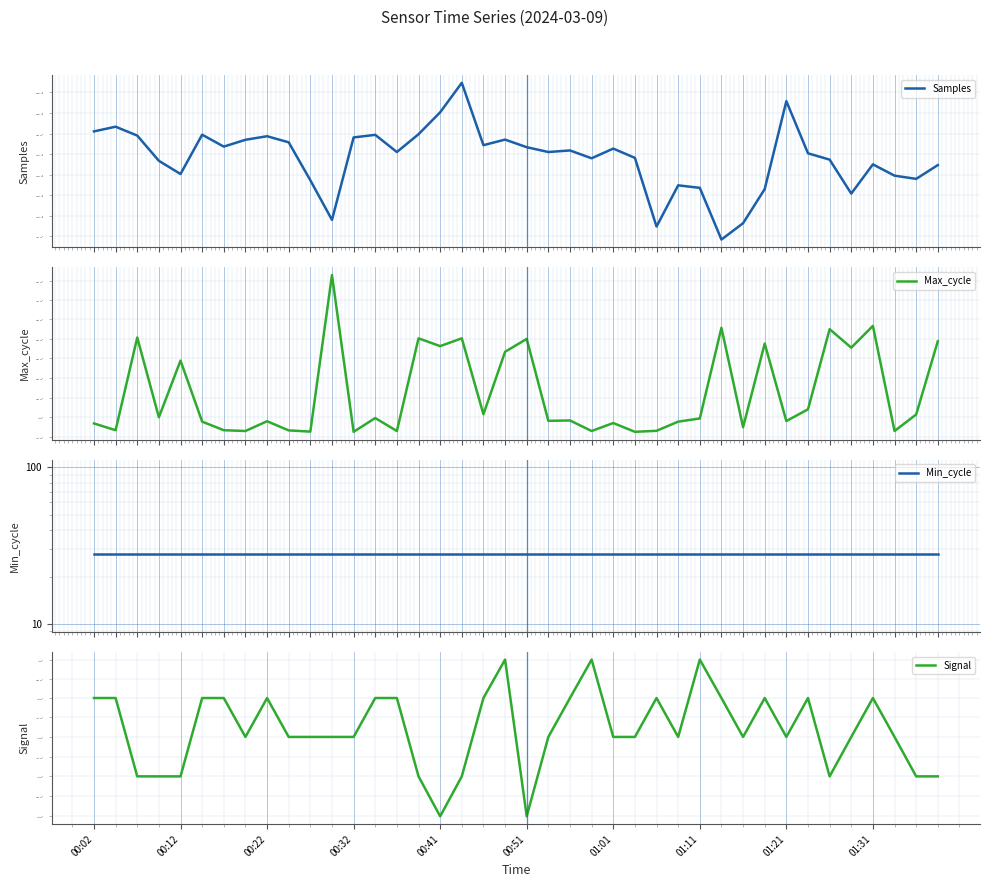

At which category is the sum across all series the highest?

17